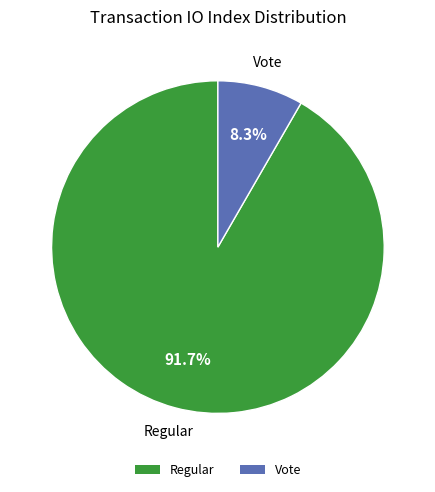

Which has a higher value, Regular or Vote?

Regular